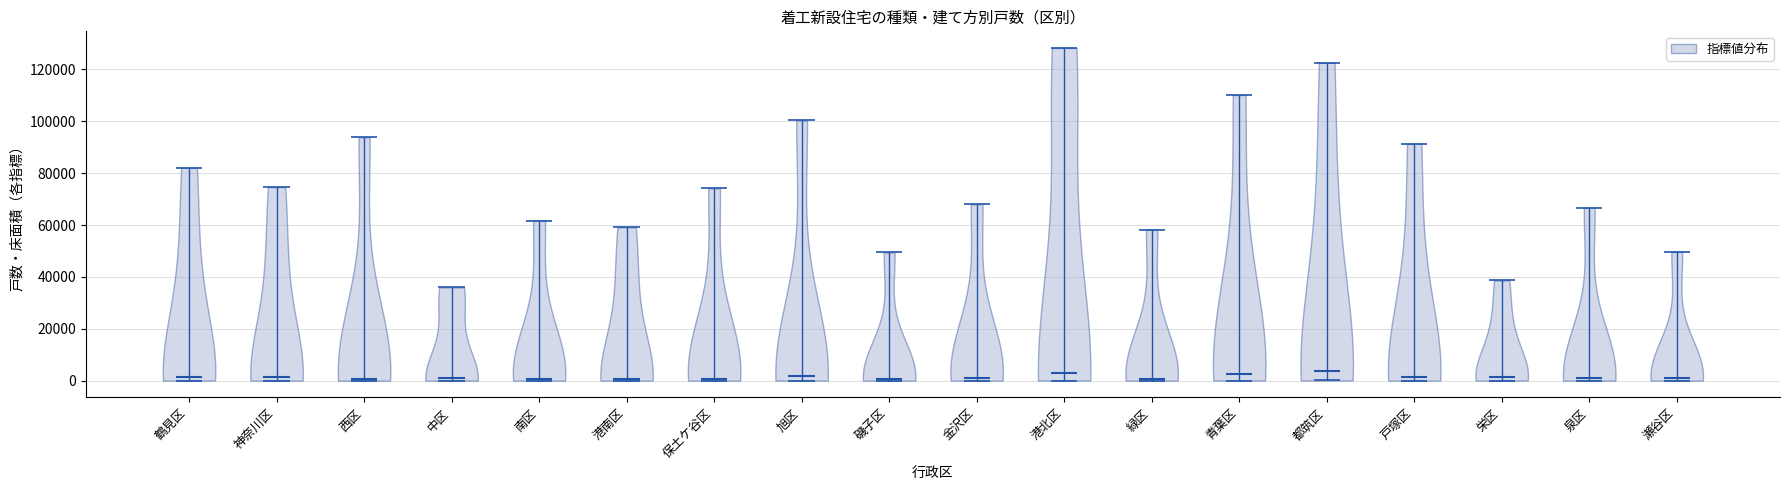

Reading left to right, read every violin against the y-axis: where its median line is, and the lowest and highest points it reaches. The values are not printed on the chart, so give them approximately, as read against the axis.

鶴見区: median line 2000, lowest point 0, highest point 82000
神奈川区: median line 2000, lowest point 0, highest point 74000
西区: median line 0, lowest point 0, highest point 94000
中区: median line 0, lowest point 0, highest point 36000
南区: median line 0, lowest point 0, highest point 62000
港南区: median line 0, lowest point 0, highest point 60000
保土ケ谷区: median line 0, lowest point 0, highest point 74000
旭区: median line 2000, lowest point 0, highest point 100000
磯子区: median line 0, lowest point 0, highest point 50000
金沢区: median line 2000, lowest point 0, highest point 68000
港北区: median line 4000, lowest point 0, highest point 128000
緑区: median line 0, lowest point 0, highest point 58000
青葉区: median line 2000, lowest point 0, highest point 110000
都筑区: median line 4000, lowest point 0, highest point 122000
戸塚区: median line 2000, lowest point 0, highest point 92000
栄区: median line 2000, lowest point 0, highest point 38000
泉区: median line 0, lowest point 0, highest point 66000
瀬谷区: median line 2000, lowest point 0, highest point 50000